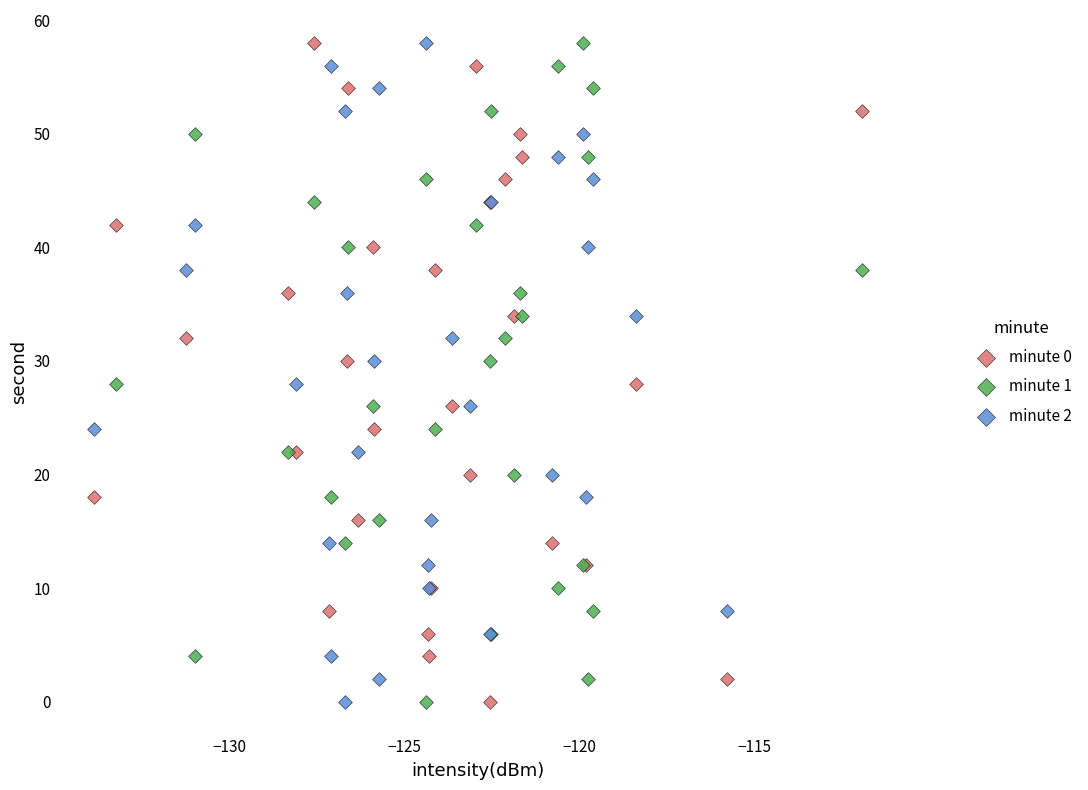

What are all the series names shown in the legend?

minute 0, minute 1, minute 2